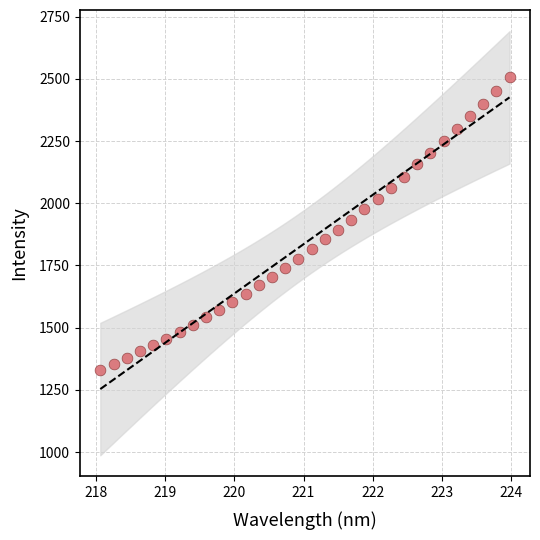

What is the range of X values (max minus min)?

5.9